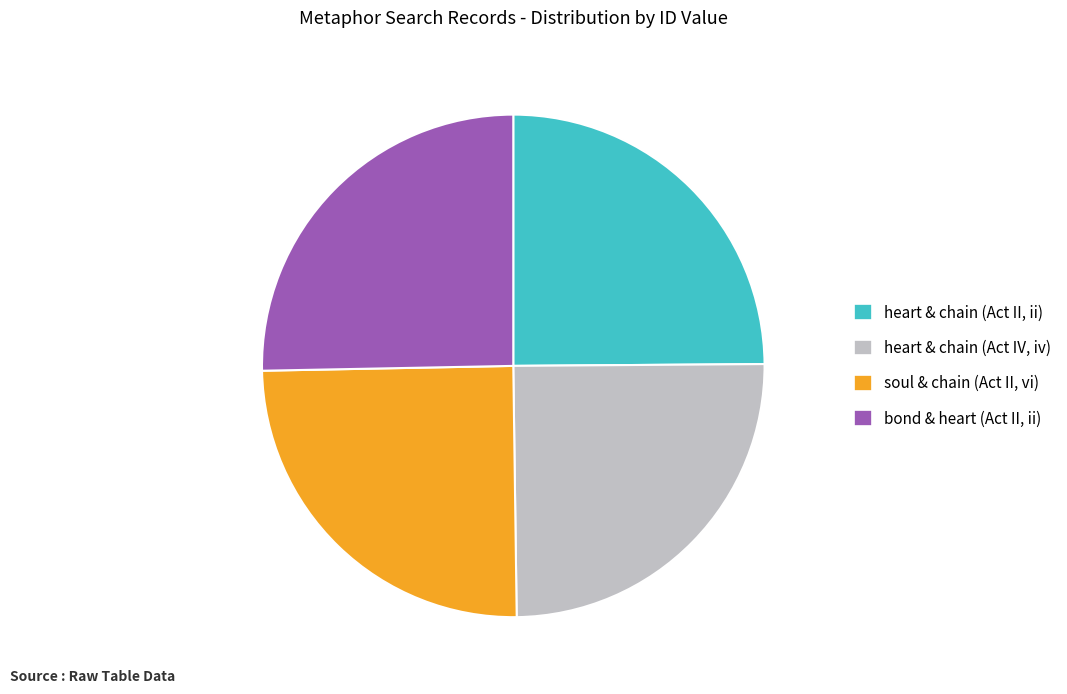

Does any single category account for the majority?

No